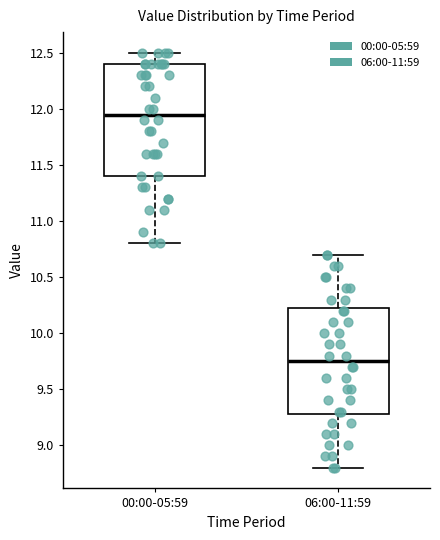

Reading left to right, read every box against the y-axis: the position of its median line, the range the box covers, and the ends of its whiskers. The values are not printed on the chart, so give them approximately, as read against the axis.

00:00-05:59: median 11.95, box 11.40 to 12.40, whiskers 10.80 to 12.50
06:00-11:59: median 9.75, box 9.30 to 10.25, whiskers 8.80 to 10.70